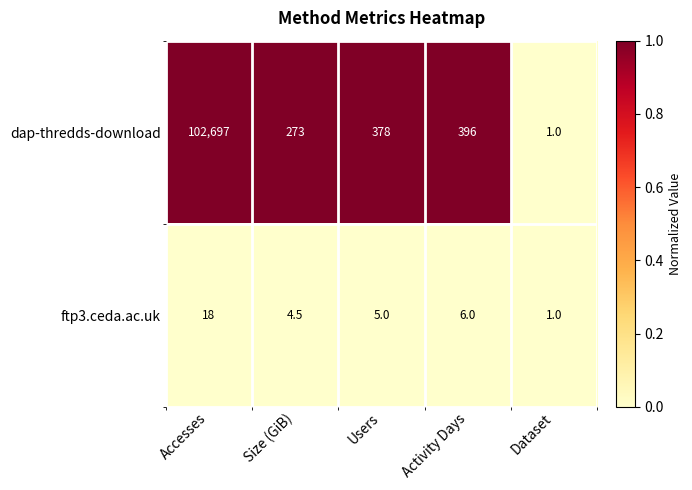

Which series has the largest total across all categories?

dap-thredds-download